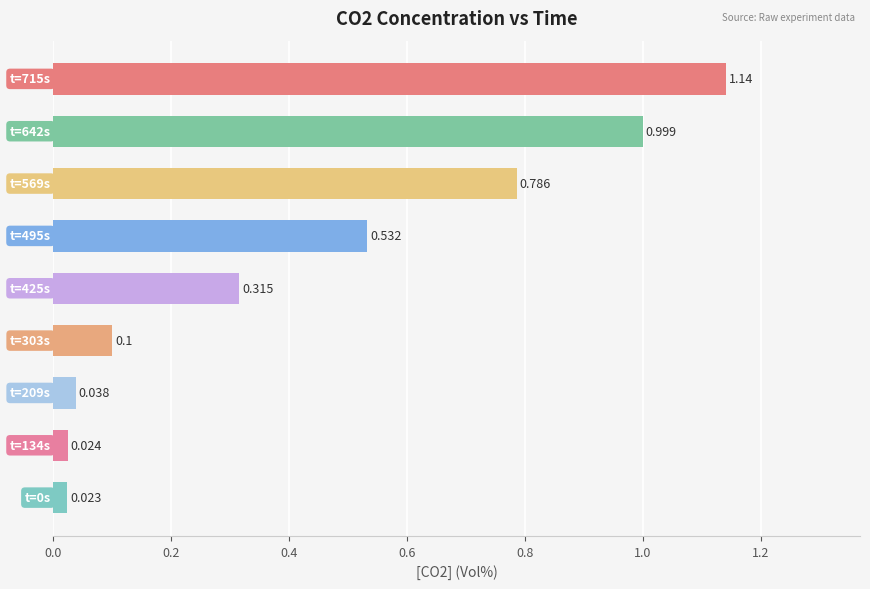

How many bars are there in total?

9